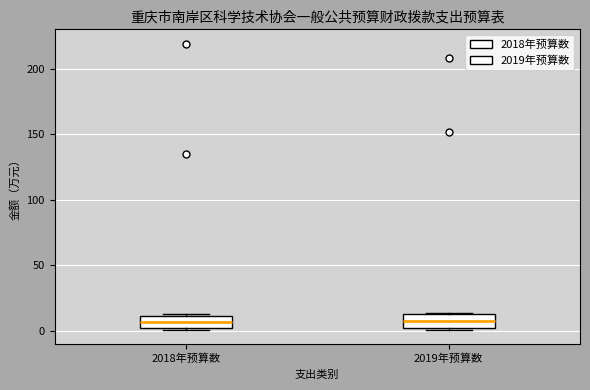

Reading left to right, read every box against the y-axis: the position of its median line, the range the box covers, and the ends of its whiskers. The values are not printed on the chart, so give them approximately, as read against the axis.

2018年预算数: median 5, box 0 to 10, whiskers 0 to 15
2019年预算数: median 10, box 0 to 15, whiskers 0 (just below the box's lower edge) to 15